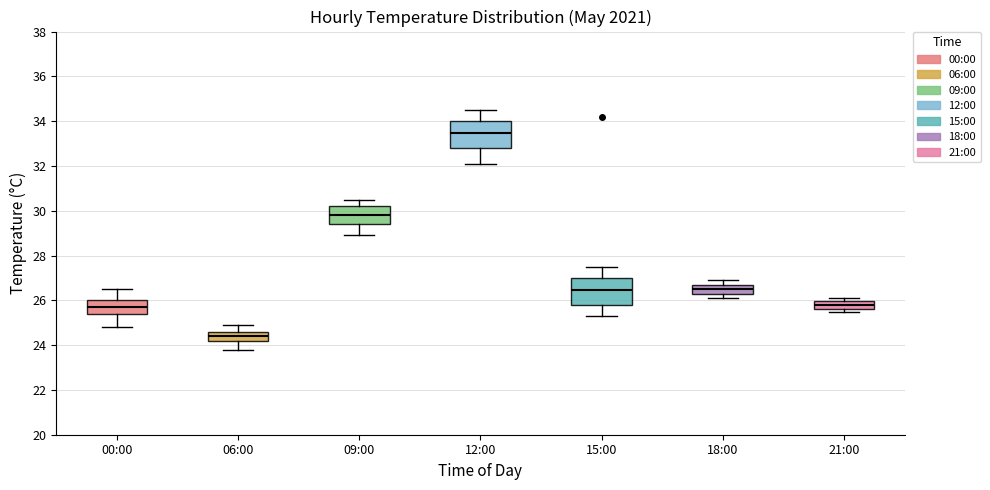

Reading left to right, transcribe this box plot: for each box, give where its median line is, the range the box spans, and where its two whiskers end, as read against the y-axis. The values are not printed on the chart, so give them approximately, as read against the axis.

00:00: median 25.8, box 25.4 to 26.0, whiskers 24.8 to 26.6
06:00: median 24.4, box 24.2 to 24.6, whiskers 23.8 to 25.0
09:00: median 29.8, box 29.4 to 30.2, whiskers 29.0 to 30.6
12:00: median 33.4, box 32.8 to 34.0, whiskers 32.2 to 34.6
15:00: median 26.4, box 25.8 to 27.0, whiskers 25.4 to 27.6
18:00: median 26.6, box 26.4 to 26.8, whiskers 26.2 to 27.0
21:00: median 25.8, box 25.6 to 26.0, whiskers 25.6 (just below the box's lower edge) to 26.2